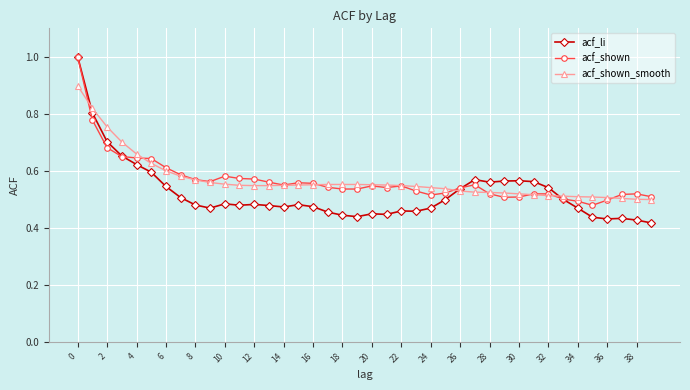

Which series has the largest range (max minus min)?

acf_li